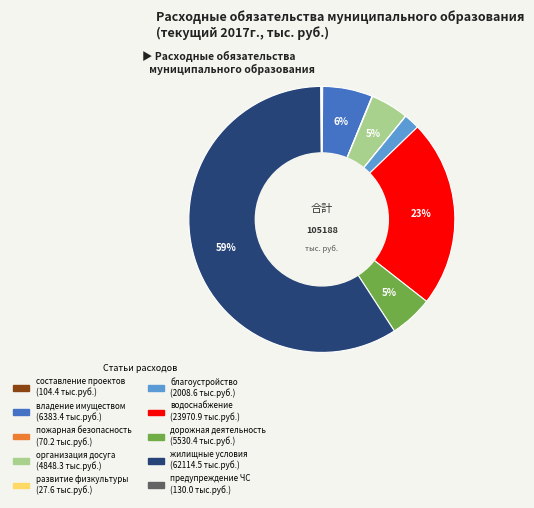

Does any single category account for the majority?

Yes